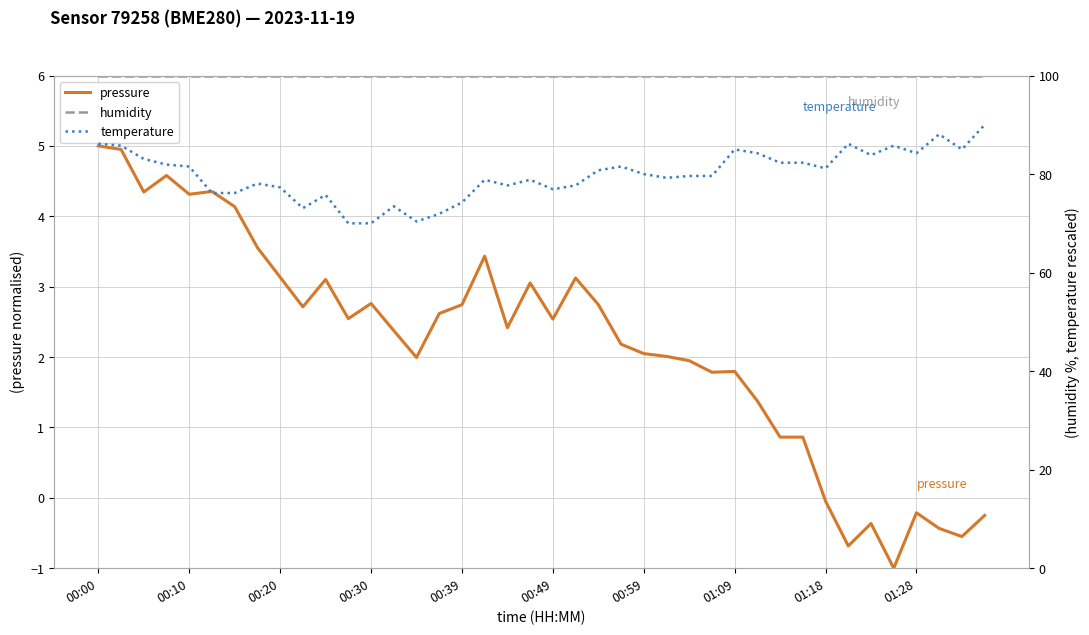

What is the minimum value for pressure?

-1.0